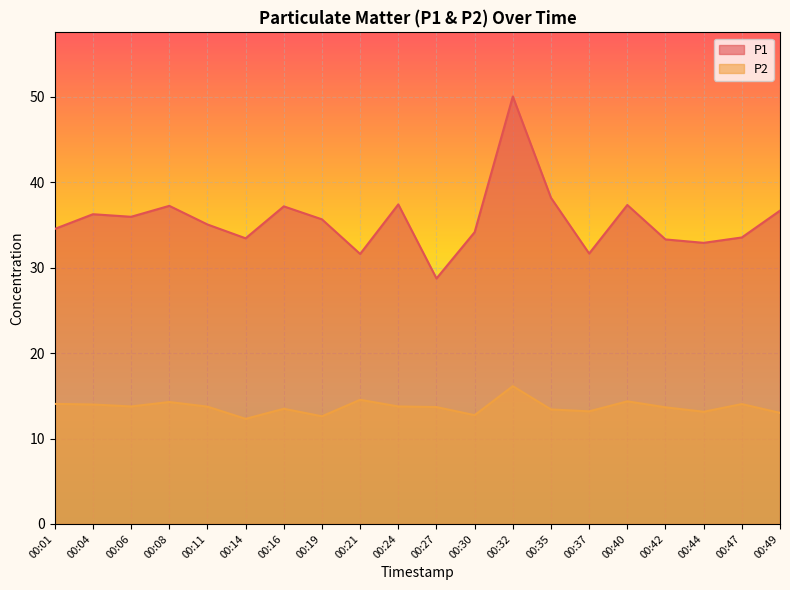

At which category is the sum across all series the highest?

00:32